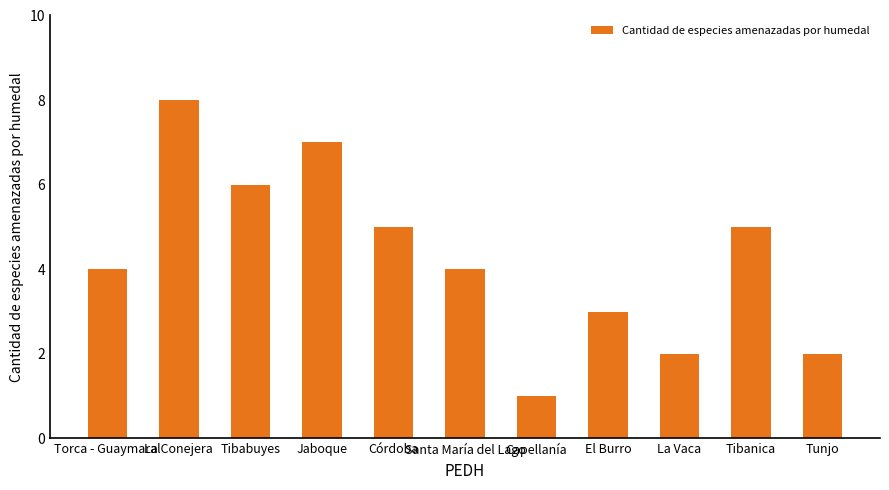

Read the value at La Conejera.

8